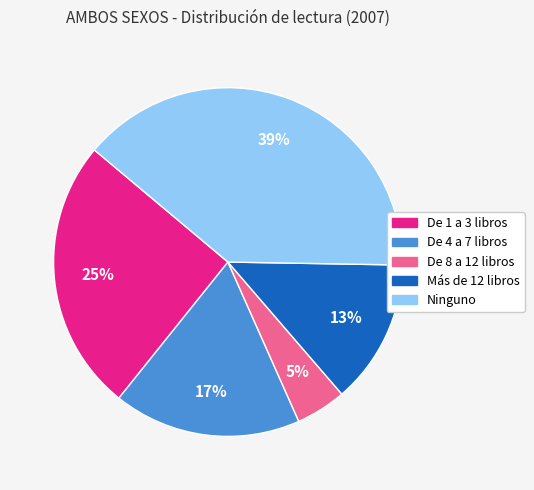

What percentage is the De 8 a 12 libros slice, to the nearest percent?

5%